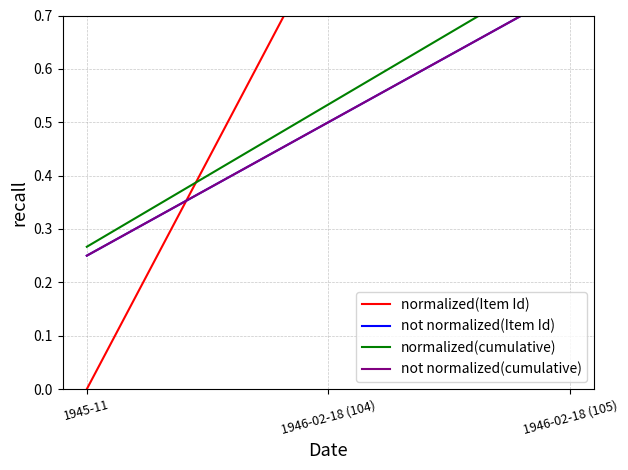

Which series has the largest total across all categories?

normalized(Item Id)